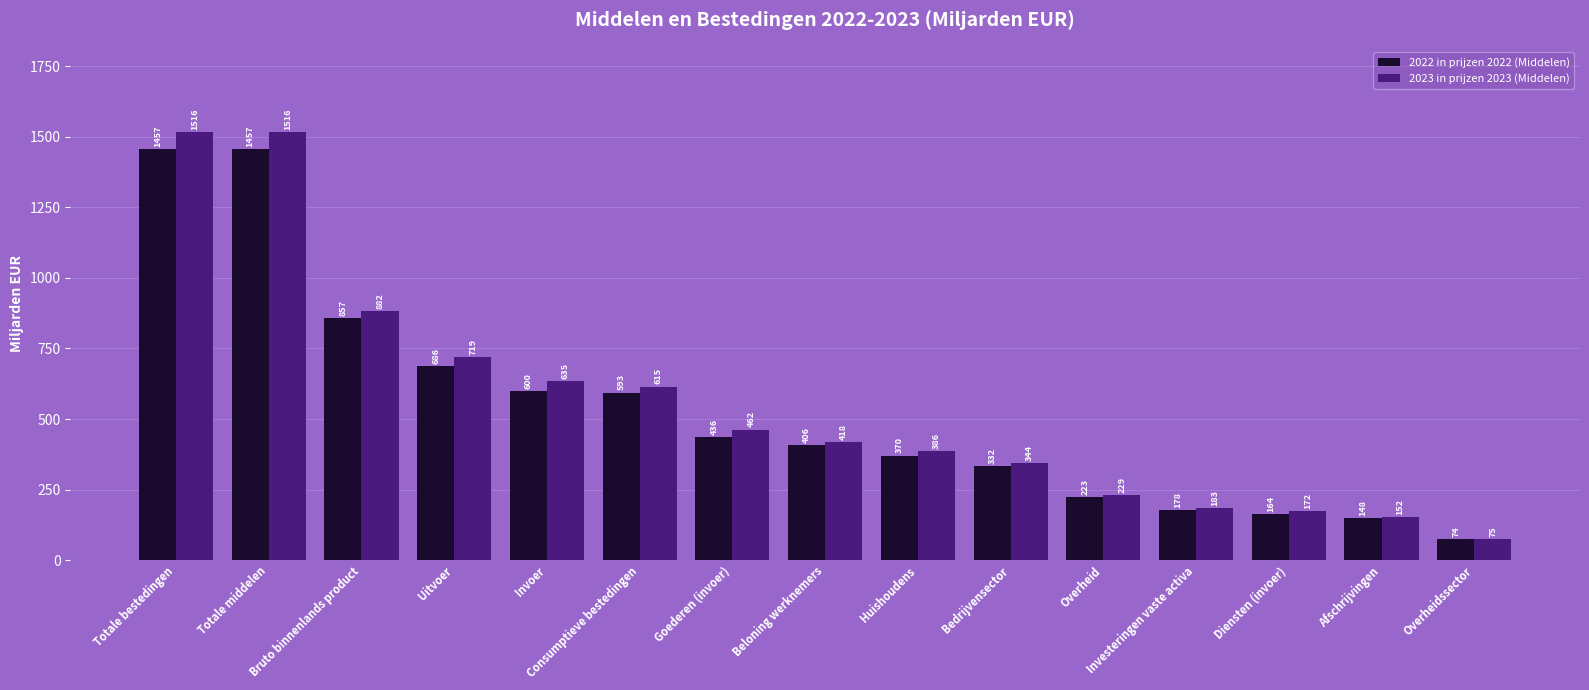

The 2023 in prijzen 2023 (Middelen) series shows 462.3 at Goederen (invoer). True or false?

True